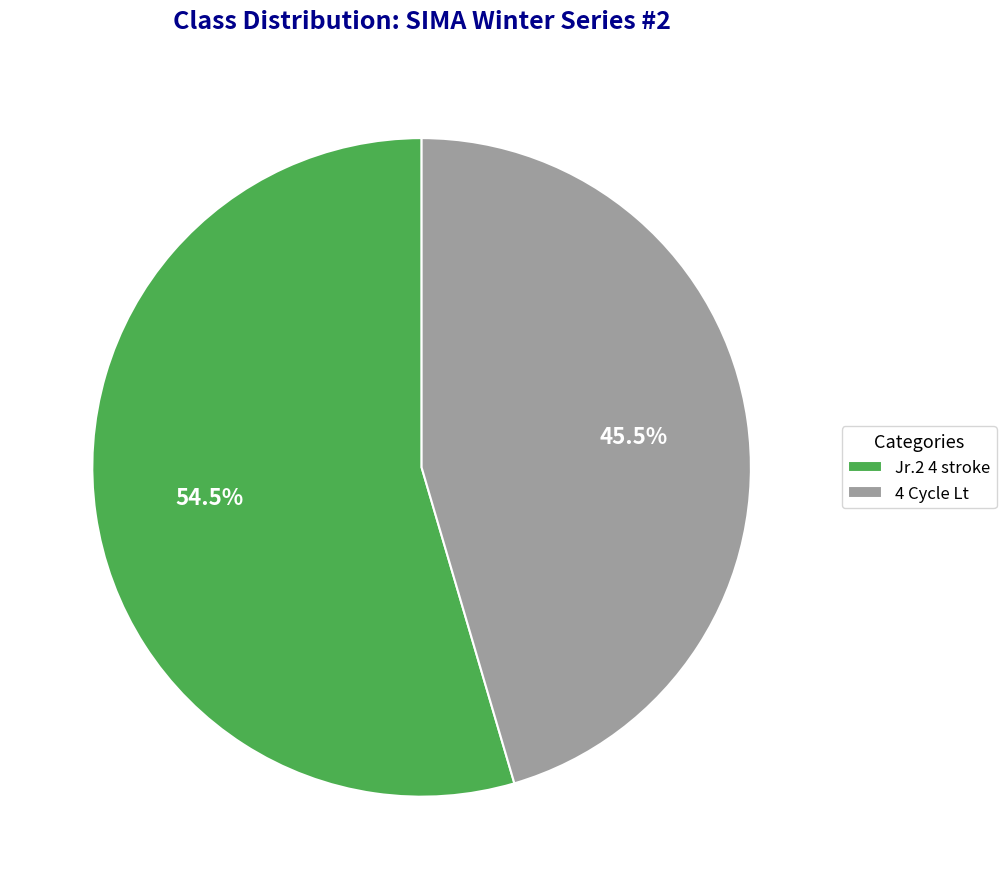

Rank the categories by value from highest to lowest.

Jr.2 4 stroke, 4 Cycle Lt